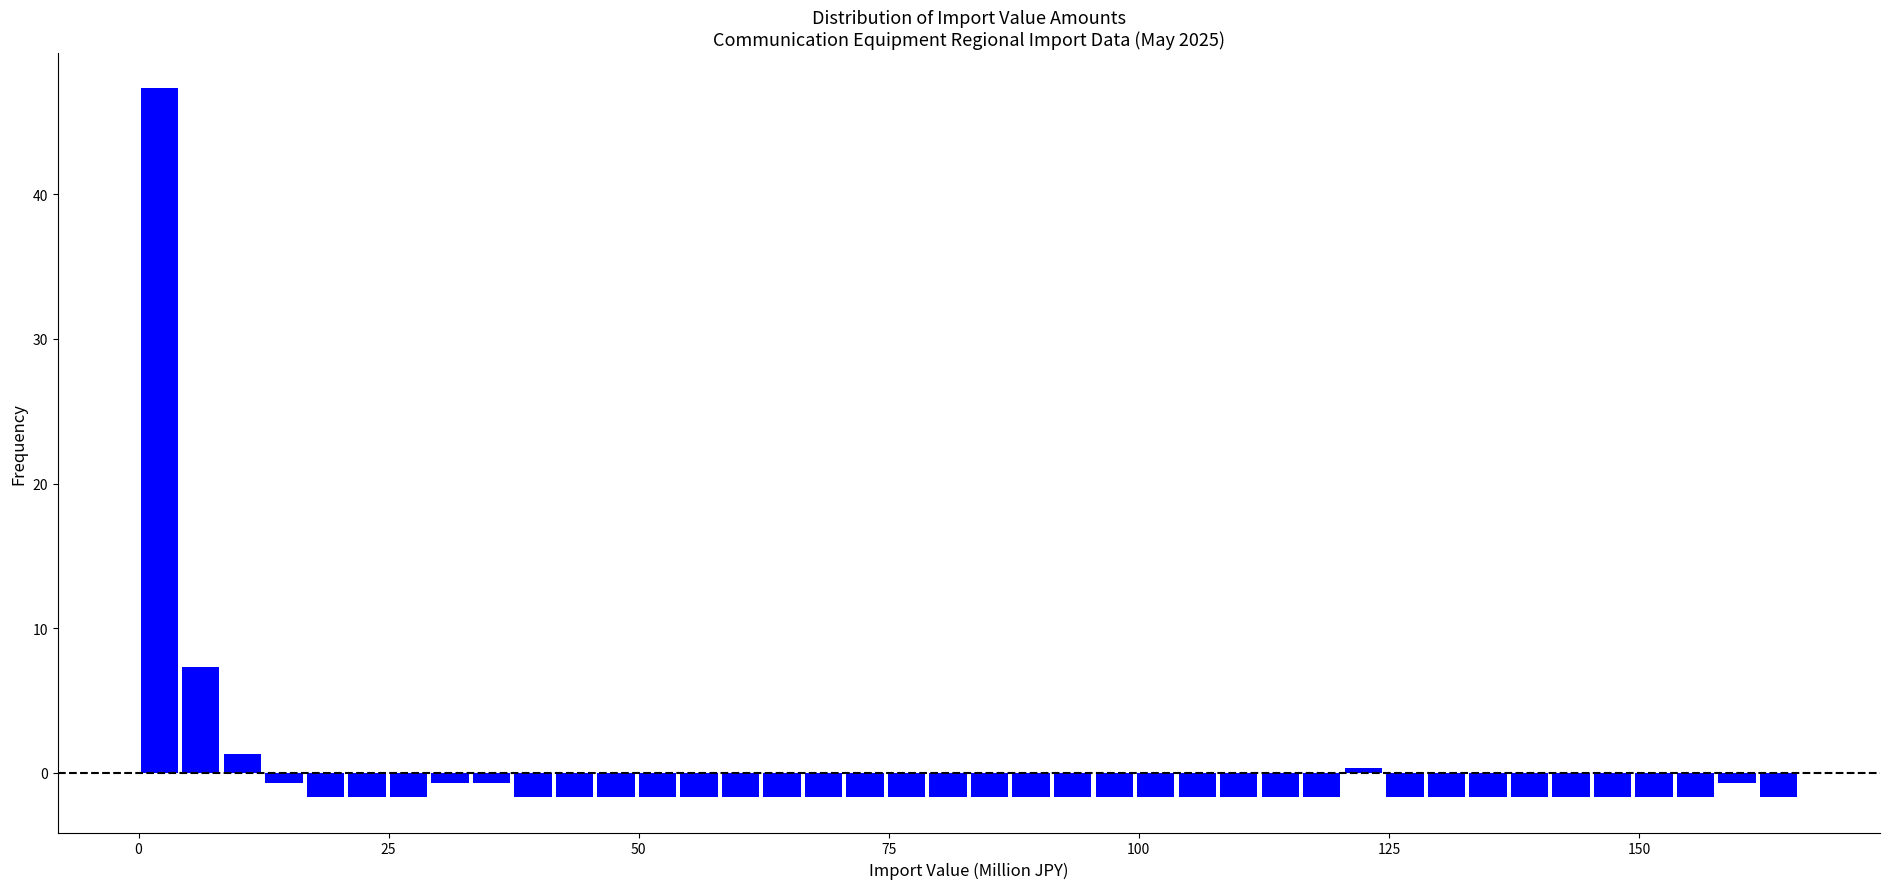

Around what value on the x-axis is the tallest bar? Give the approximate position of its centre, as read against the axis.

0